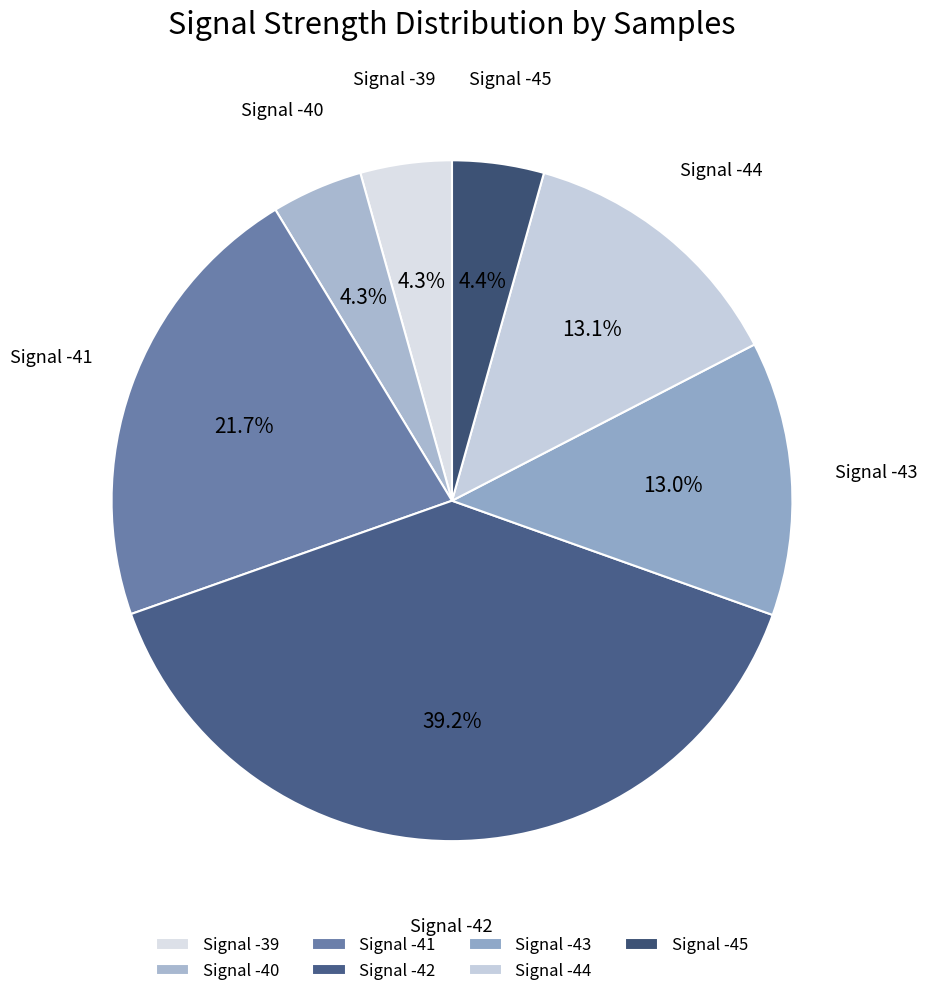

Do Signal -45 and Signal -40 together represent more than half of the pie?

No